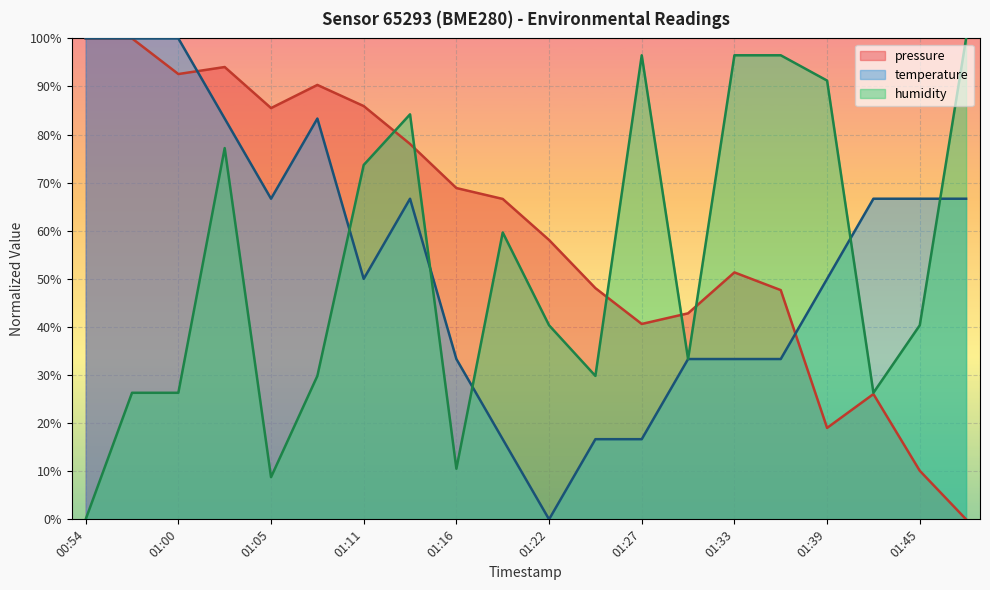

Between 01:22 and 00:54, which is larger?

00:54